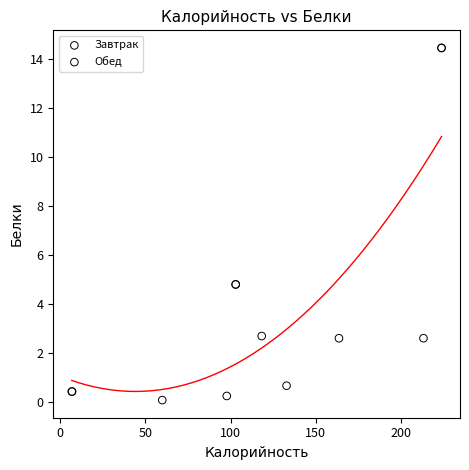

Which series has the widest spread of Y values?

Завтрак